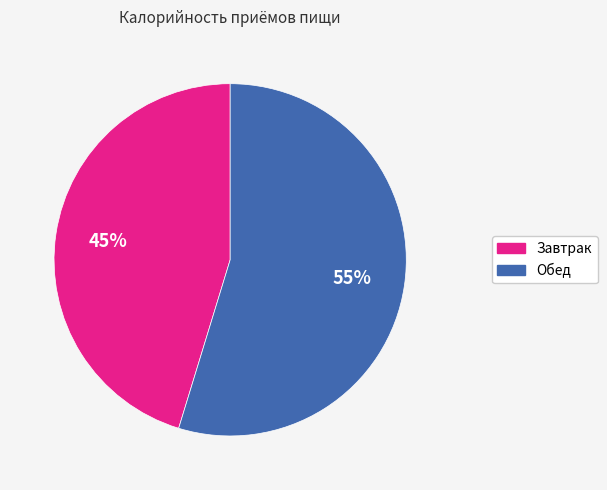

Is the sum of Обед and Завтрак greater than half?

Yes